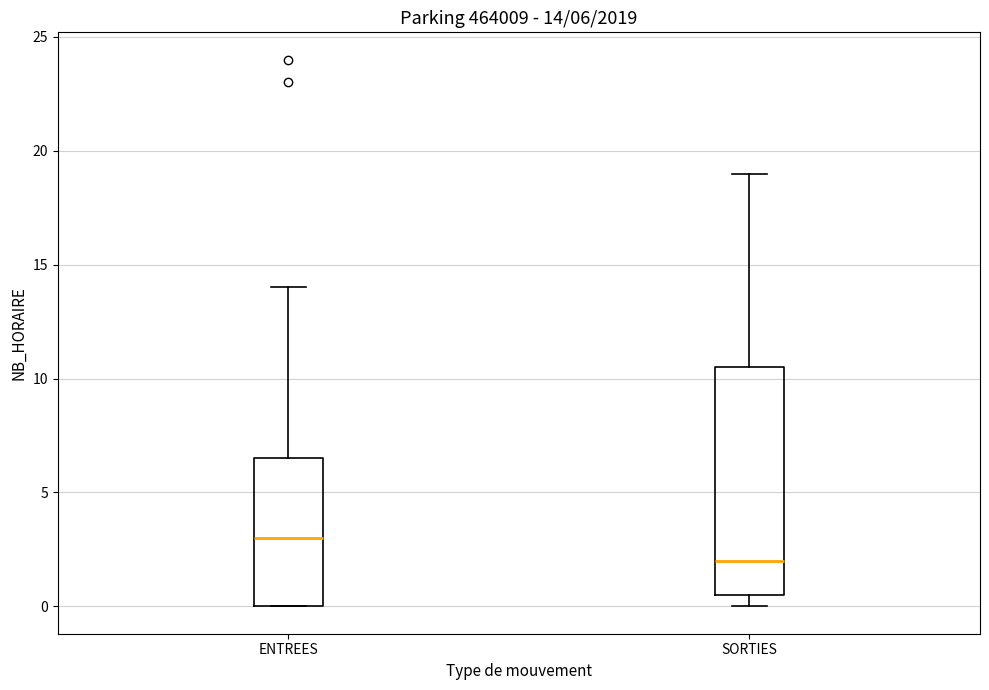

Which box is the tallest, from its lower edge to its upper edge?

SORTIES